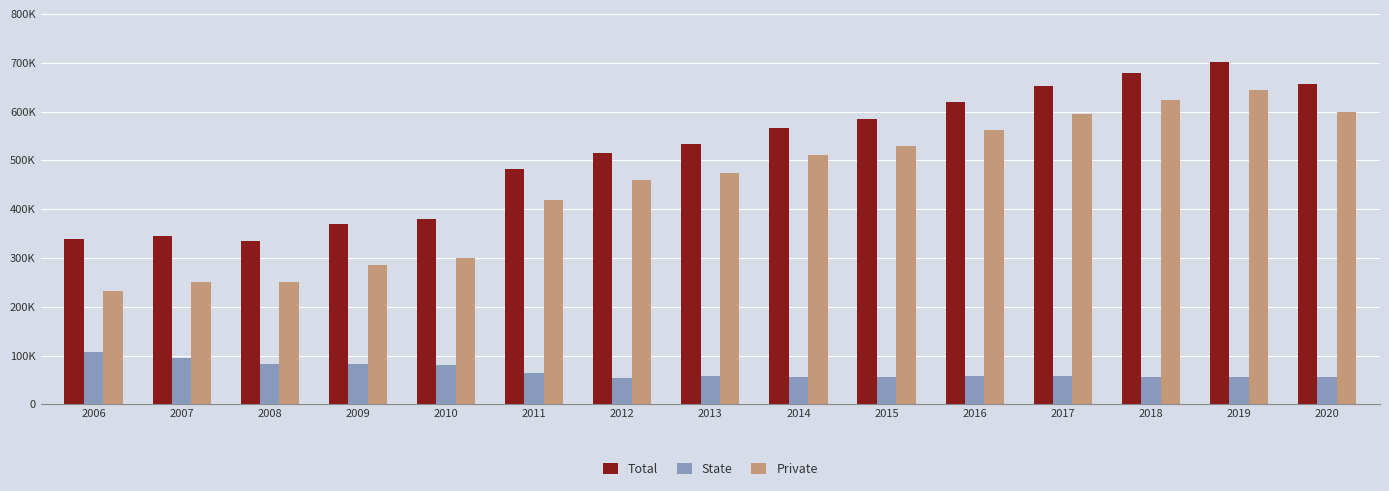

What is the maximum value shown in the chart?

702015